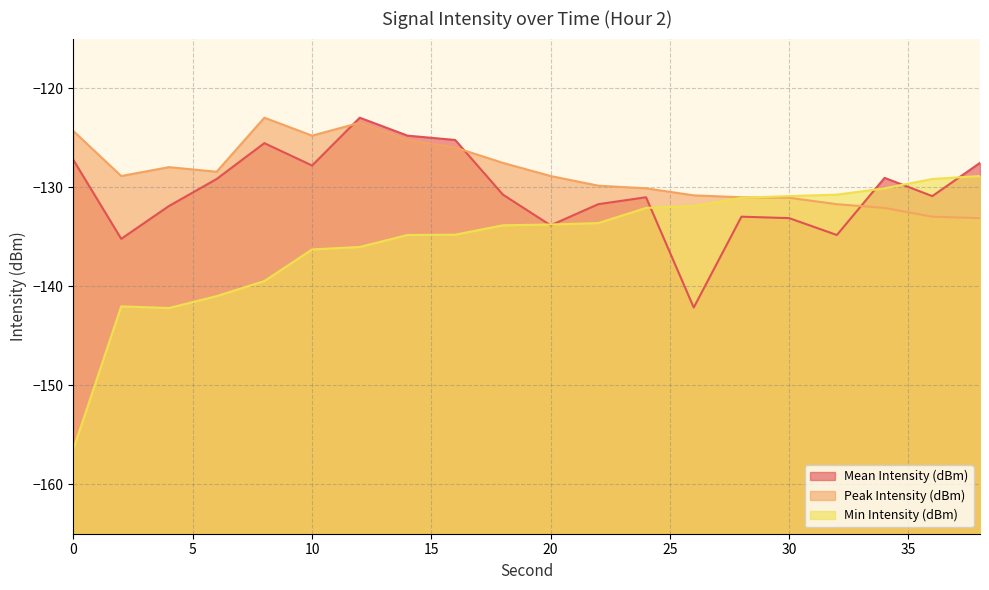

At which category does Mean Intensity (dBm) reach its first local valley?

2